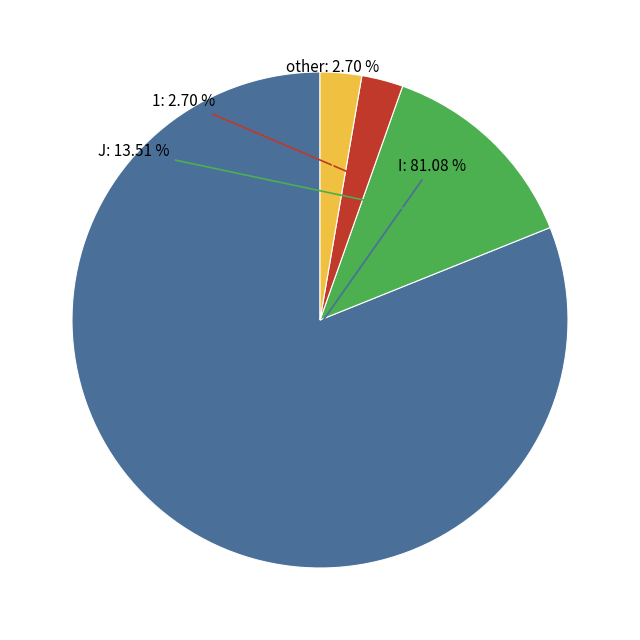

Does any single category account for the majority?

Yes